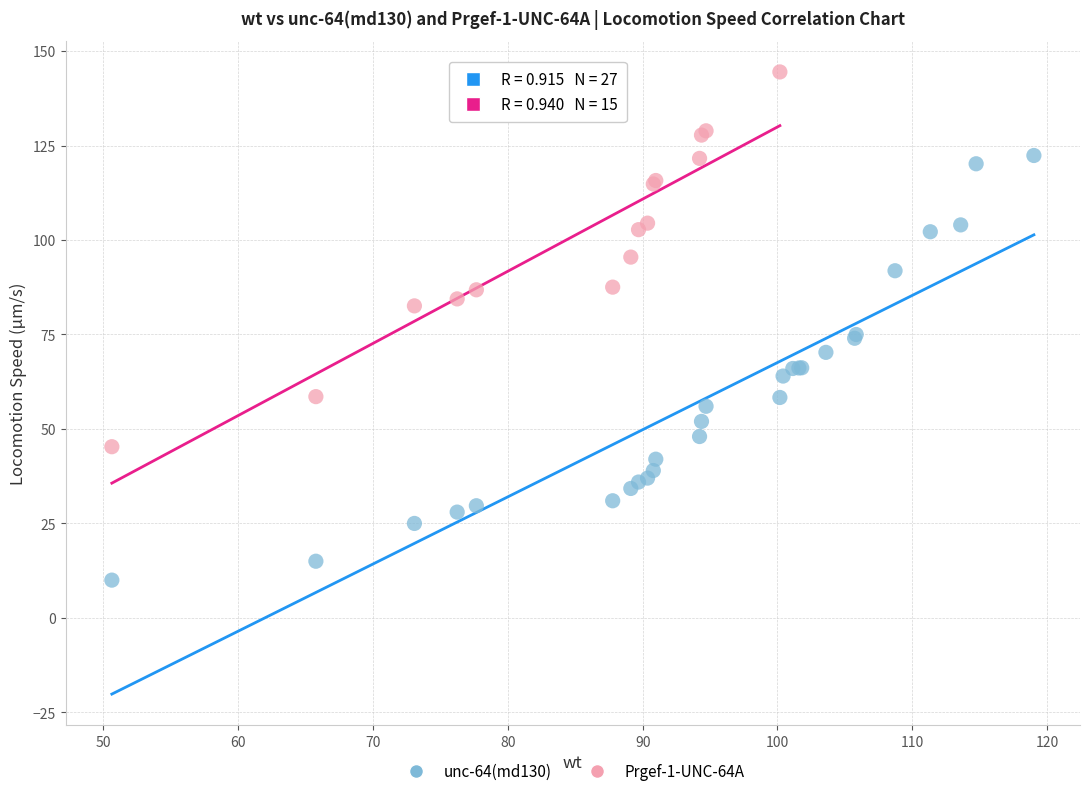

Which series contains the highest Y value?

Prgef-1-UNC-64A